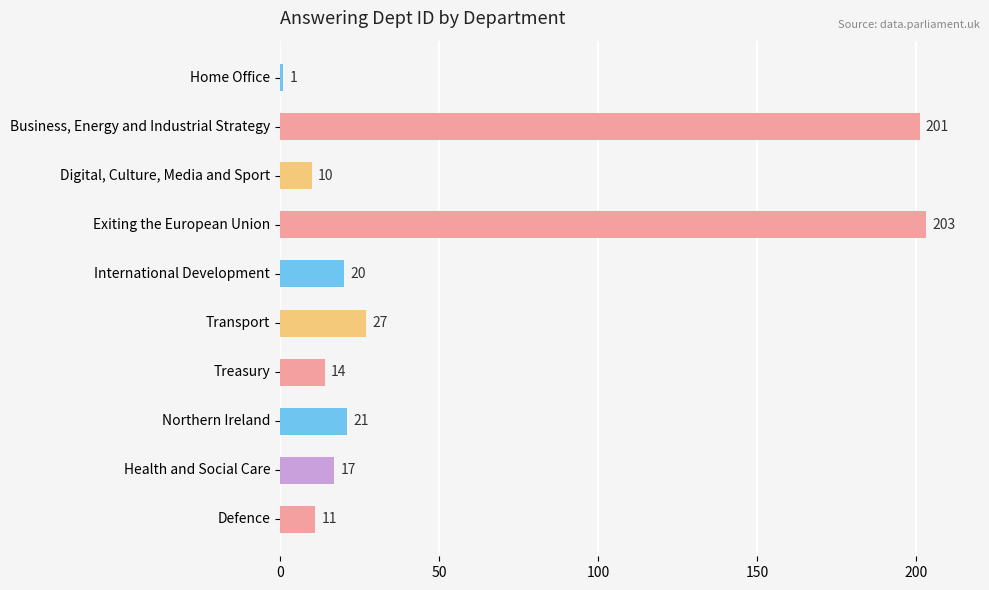

List the labels in order of value, largest first.

Exiting the European Union, Business, Energy and Industrial Strategy, Transport, Northern Ireland, International Development, Health and Social Care, Treasury, Defence, Digital, Culture, Media and Sport, Home Office